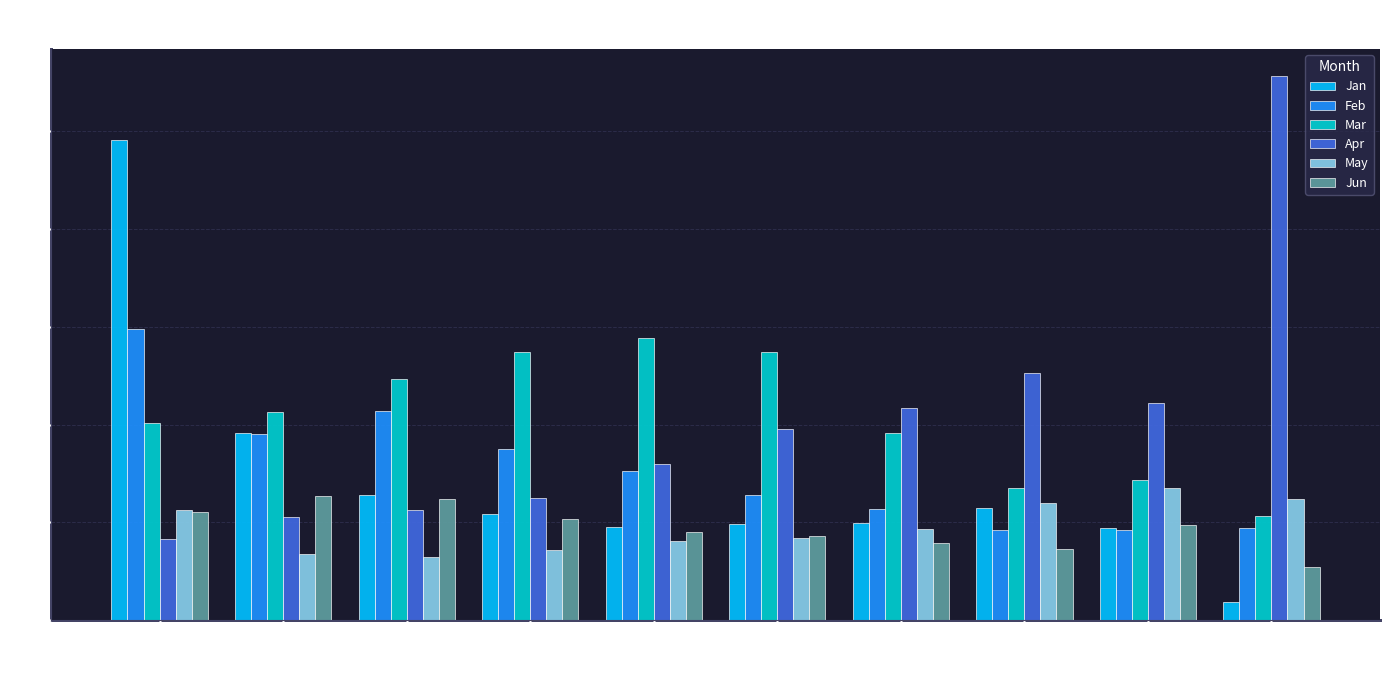

What are all the series names shown in the legend?

Jan, Feb, Mar, Apr, May, Jun